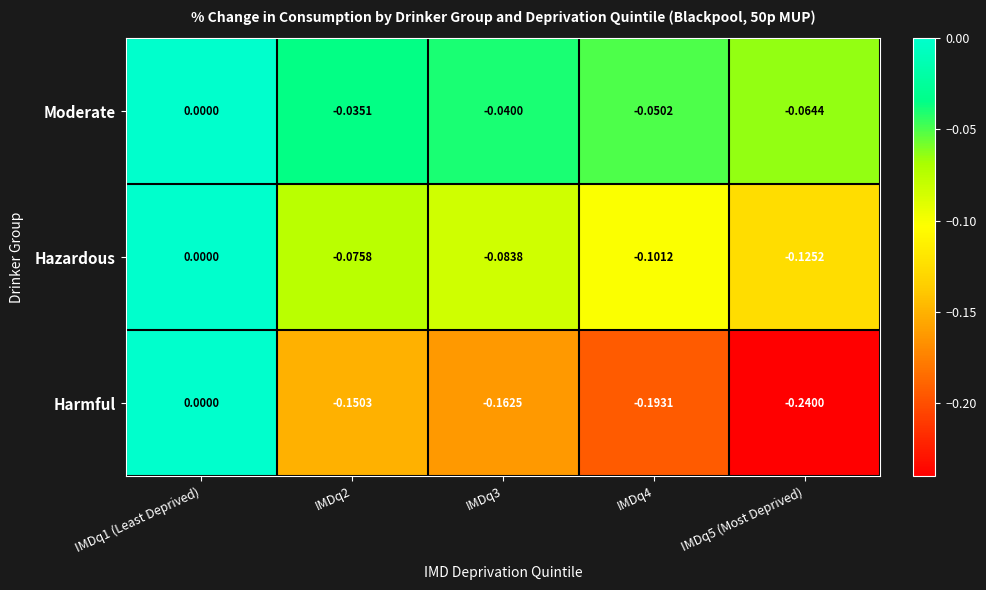

Which series has the largest range (max minus min)?

Harmful